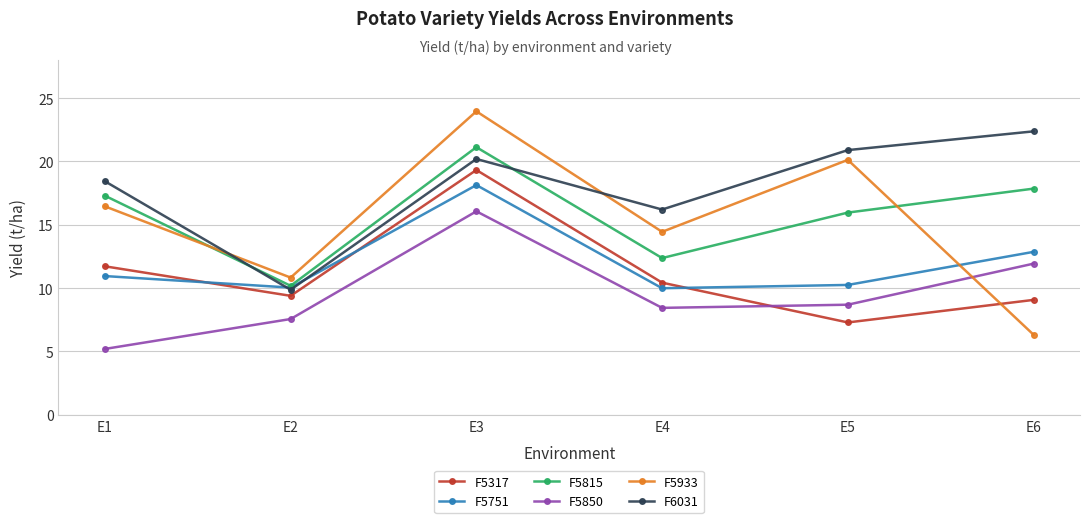

Which series changed the most between E2 and E3?

F5933